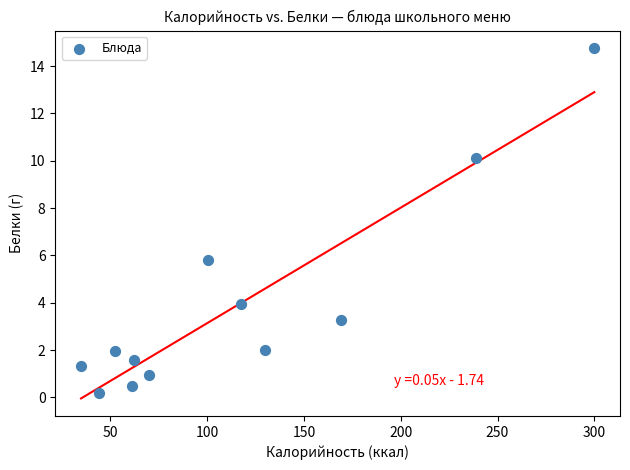

What is the range of X values (max minus min)?

265.2